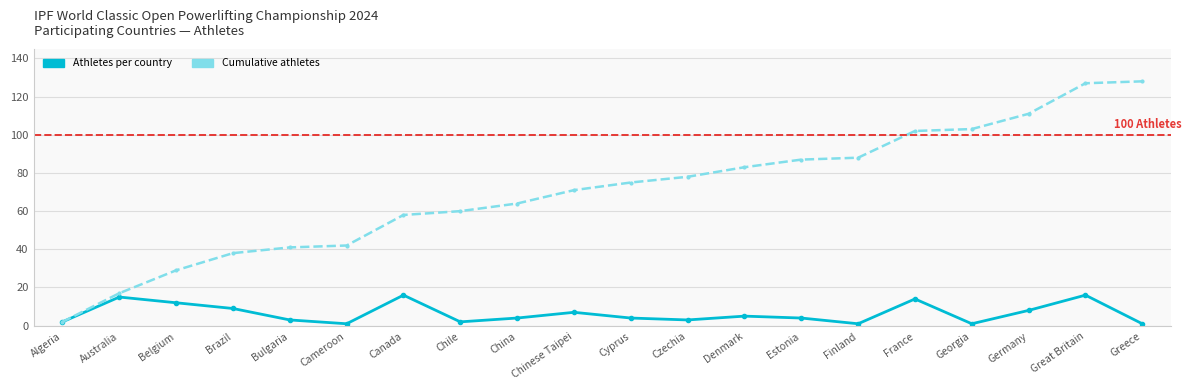

Which series has the largest range (max minus min)?

Cumulative Athletes